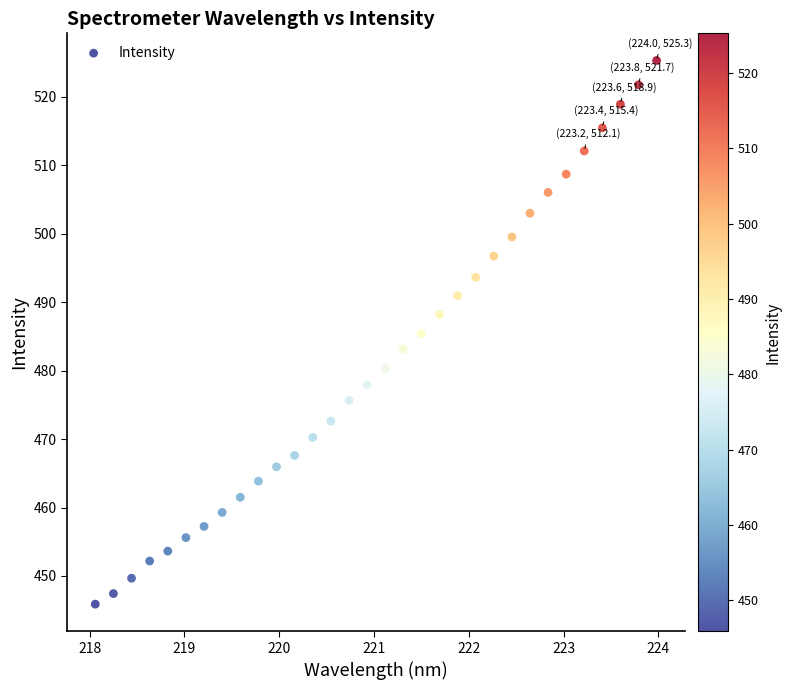

What is the range of X values (max minus min)?

5.9